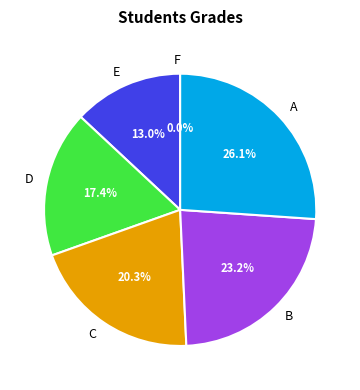

To the nearest percent, what portion does B represent?

23%